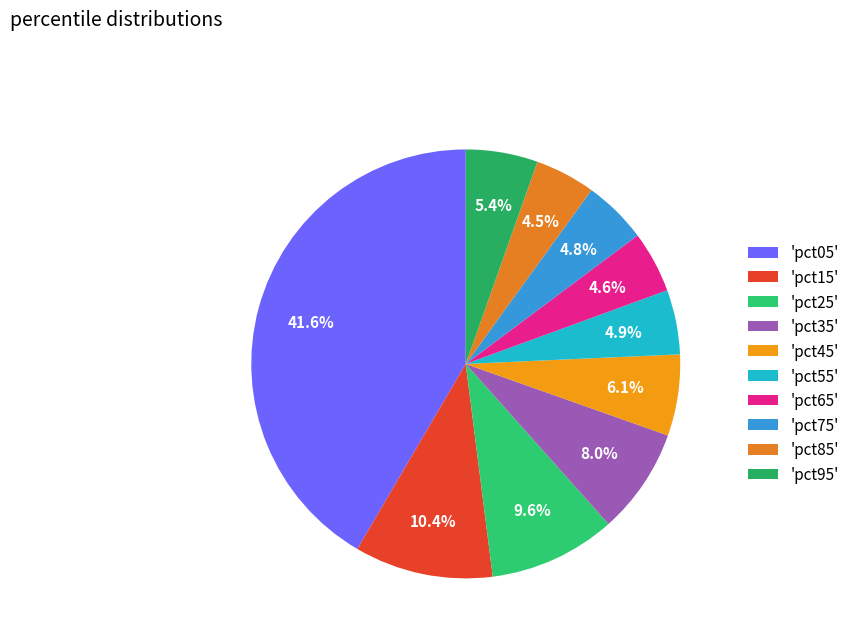

To the nearest percent, what is the difference between the largest and smallest slice percentages?

37%